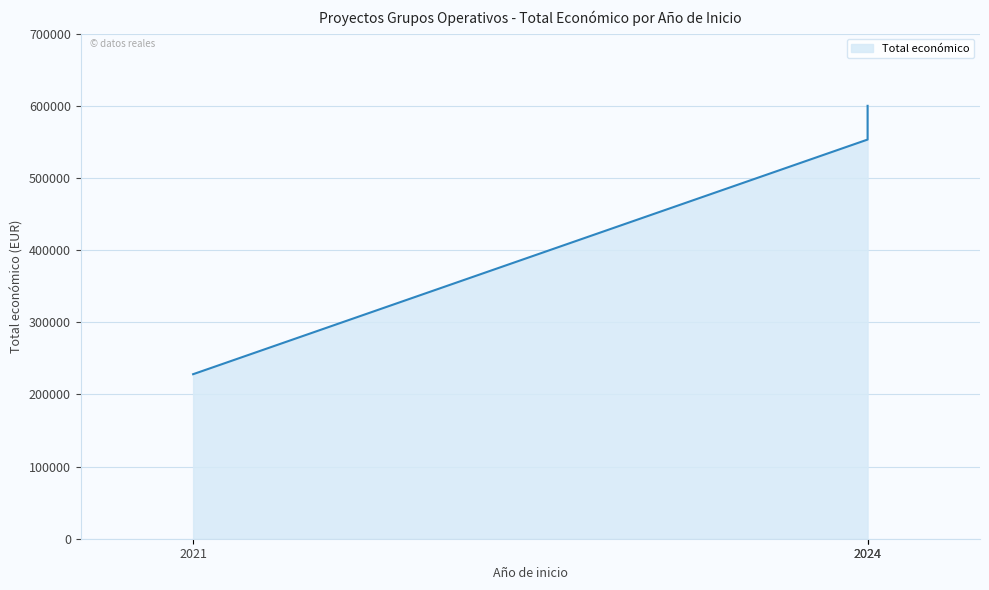

Which category has the highest value across all series?

2024